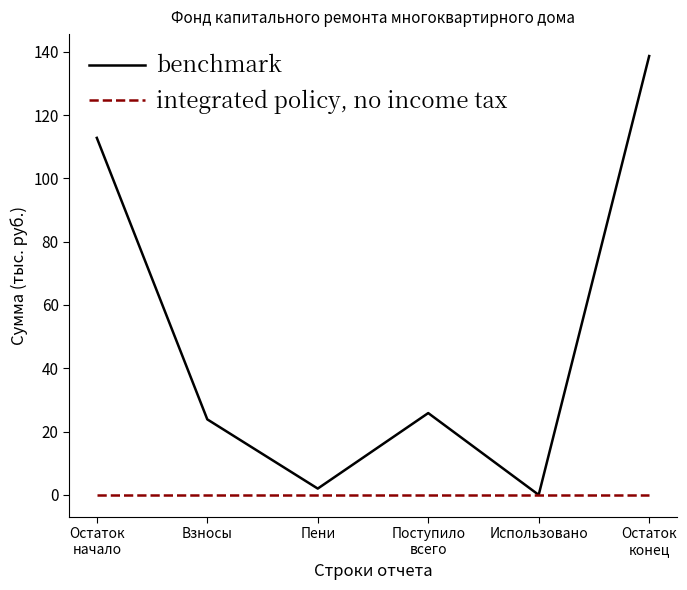

At how many categories does at least one series exceed 103?

2